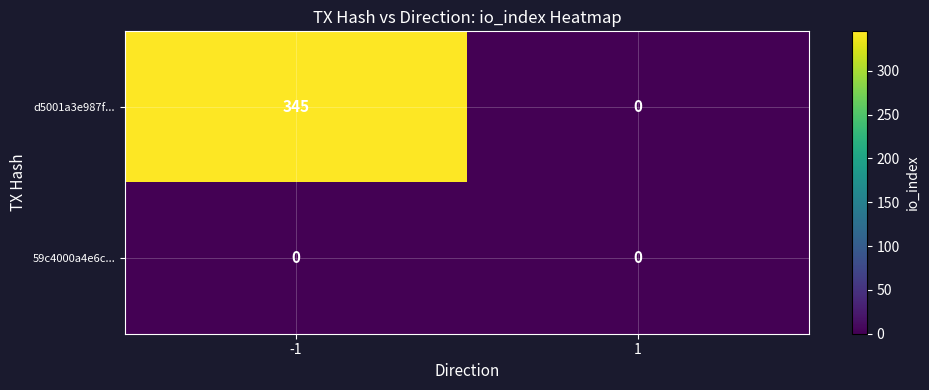

List the series in order of their peak value, lowest first.

59c4000a4e6c..., d5001a3e987f...